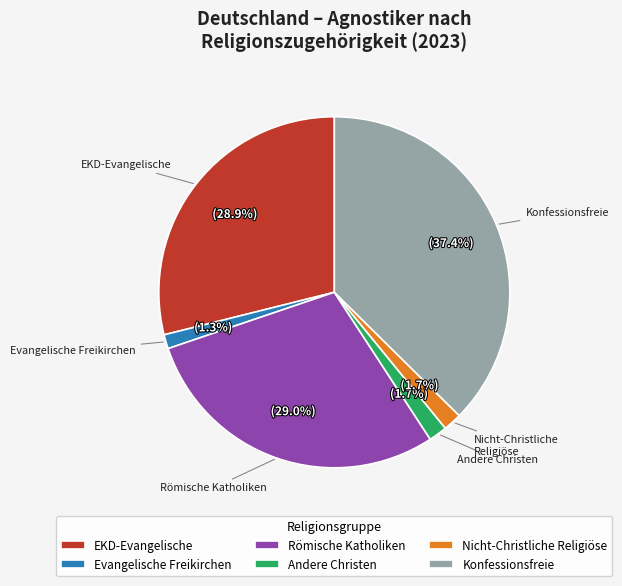

How many slices are in this pie chart?

6